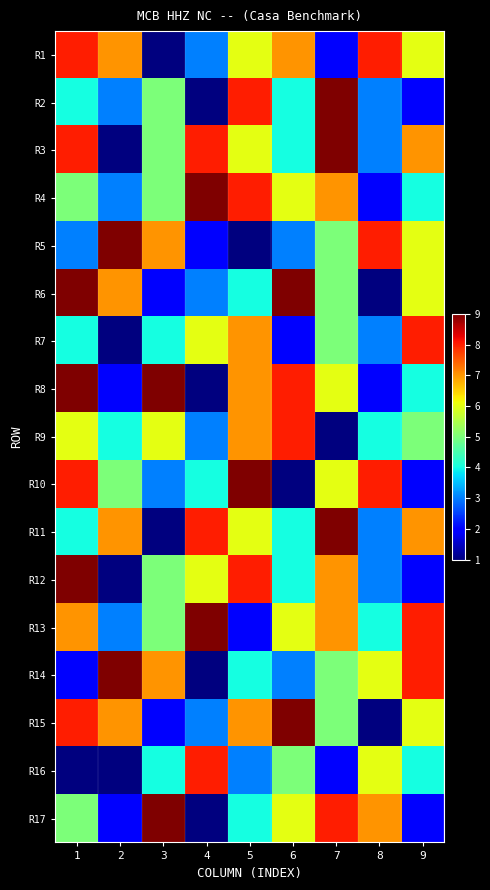

Reading left to right, transcribe all the data shown in this chart.

R1: 1=8	2=7	3=1	4=3	5=6	6=7	7=2	8=8	9=6
R2: 1=4	2=3	3=5	4=1	5=8	6=4	7=9	8=3	9=2
R3: 1=8	2=1	3=5	4=8	5=6	6=4	7=9	8=3	9=7
R4: 1=5	2=3	3=5	4=9	5=8	6=6	7=7	8=2	9=4
R5: 1=3	2=9	3=7	4=2	5=1	6=3	7=5	8=8	9=6
R6: 1=9	2=7	3=2	4=3	5=4	6=9	7=5	8=1	9=6
R7: 1=4	2=1	3=4	4=6	5=7	6=2	7=5	8=3	9=8
R8: 1=9	2=2	3=9	4=1	5=7	6=8	7=6	8=2	9=4
R9: 1=6	2=4	3=6	4=3	5=7	6=8	7=1	8=4	9=5
R10: 1=8	2=5	3=3	4=4	5=9	6=1	7=6	8=8	9=2
R11: 1=4	2=7	3=1	4=8	5=6	6=4	7=9	8=3	9=7
R12: 1=9	2=1	3=5	4=6	5=8	6=4	7=7	8=3	9=2
R13: 1=7	2=3	3=5	4=9	5=2	6=6	7=7	8=4	9=8
R14: 1=2	2=9	3=7	4=1	5=4	6=3	7=5	8=6	9=8
R15: 1=8	2=7	3=2	4=3	5=7	6=9	7=5	8=1	9=6
R16: 1=1	2=1	3=4	4=8	5=3	6=5	7=2	8=6	9=4
R17: 1=5	2=2	3=9	4=1	5=4	6=6	7=8	8=7	9=2